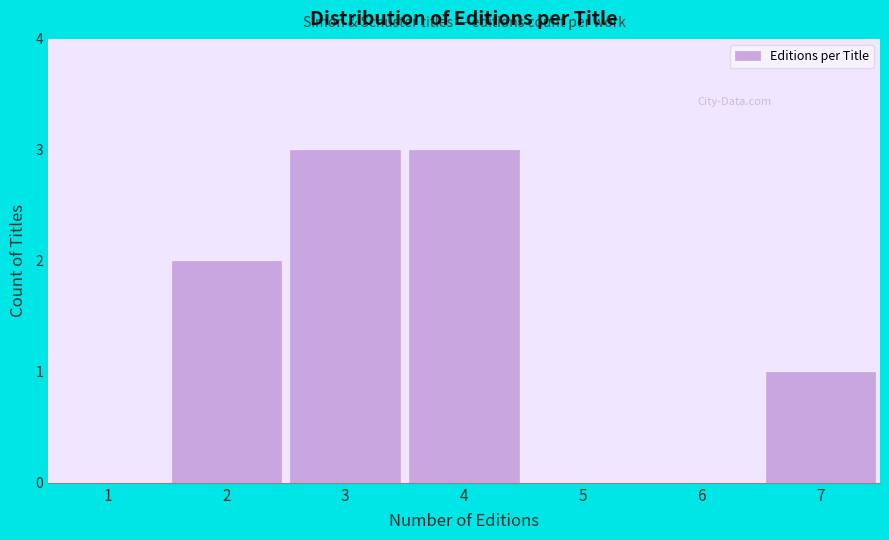

Reading left to right, list all the values displayed in this chart.

1=0	2=2	3=3	4=3	5=0	6=0	7=1